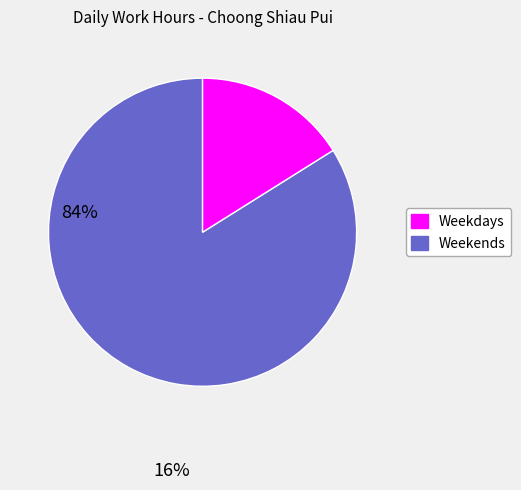

Does any single category account for the majority?

Yes